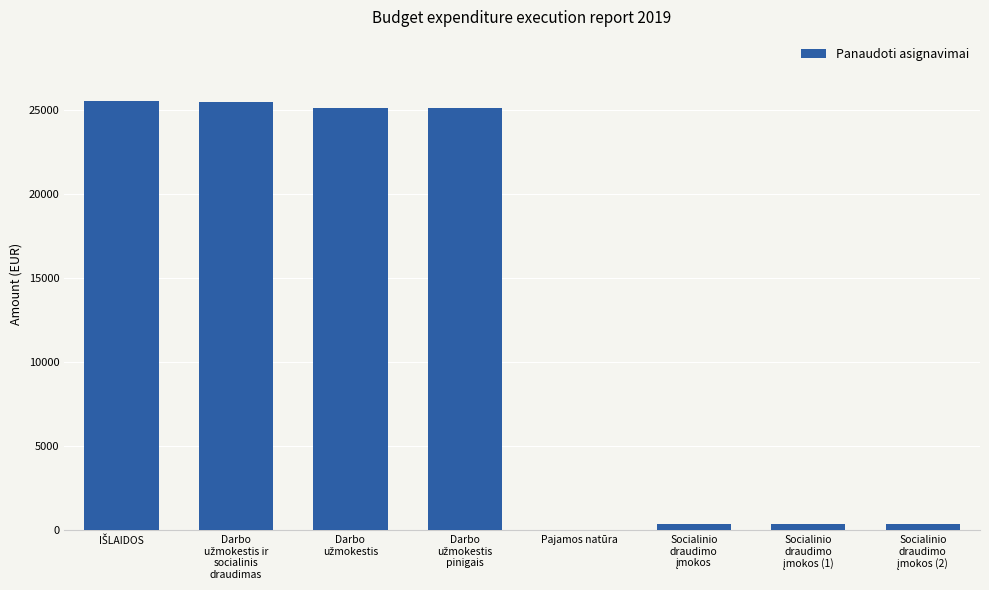

What is the maximum value shown in the chart?

25500.0